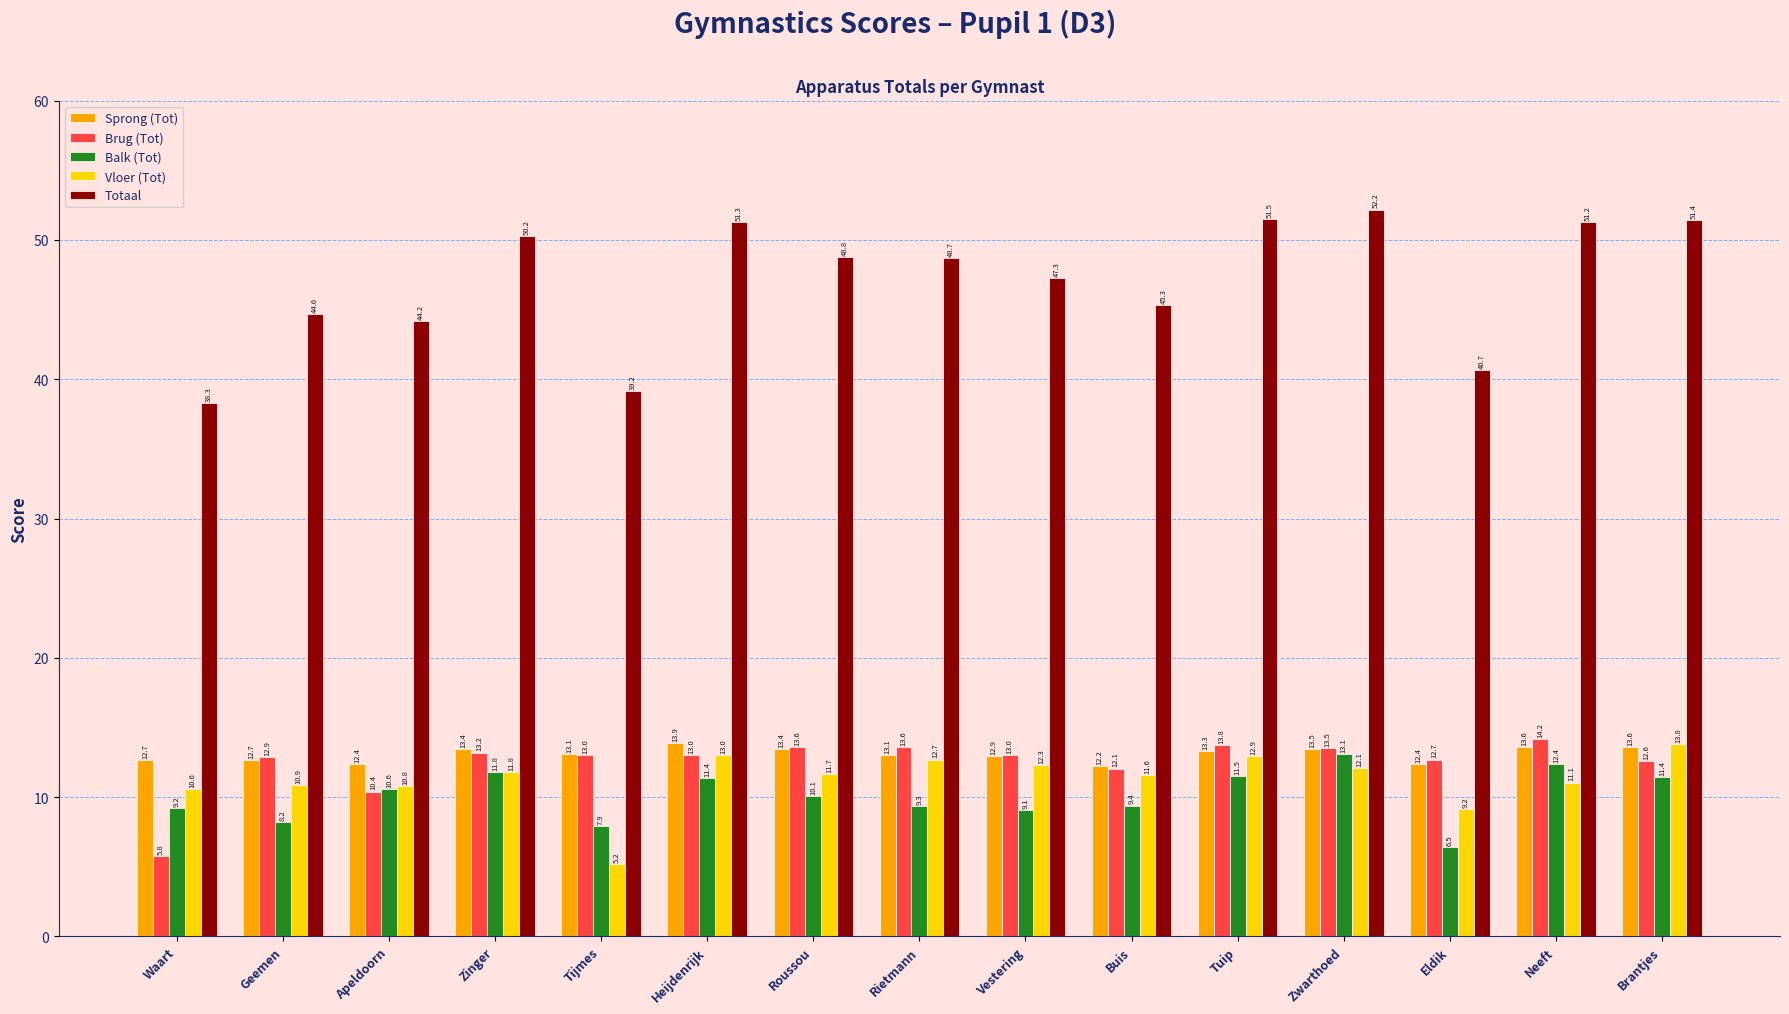

What is the approximate value of Vloer (Tot) at Apeldoorn?

10.8